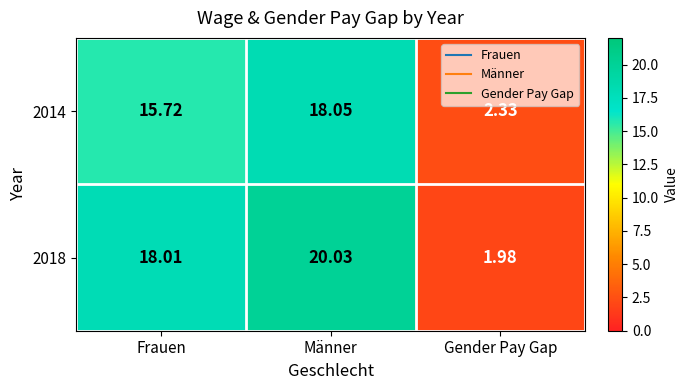

At which category is the sum across all series the highest?

Männer